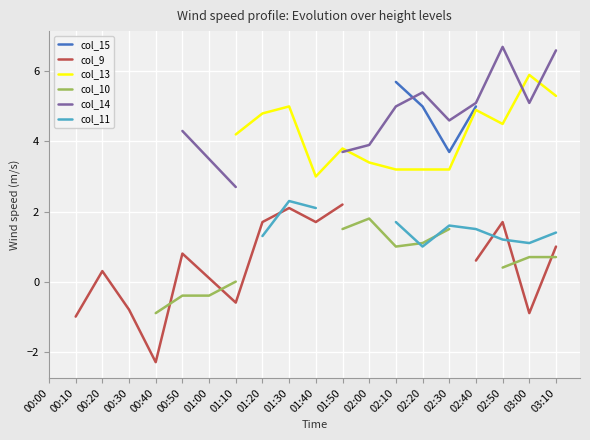

Count the col_13 values in the range 3 to 4.

6